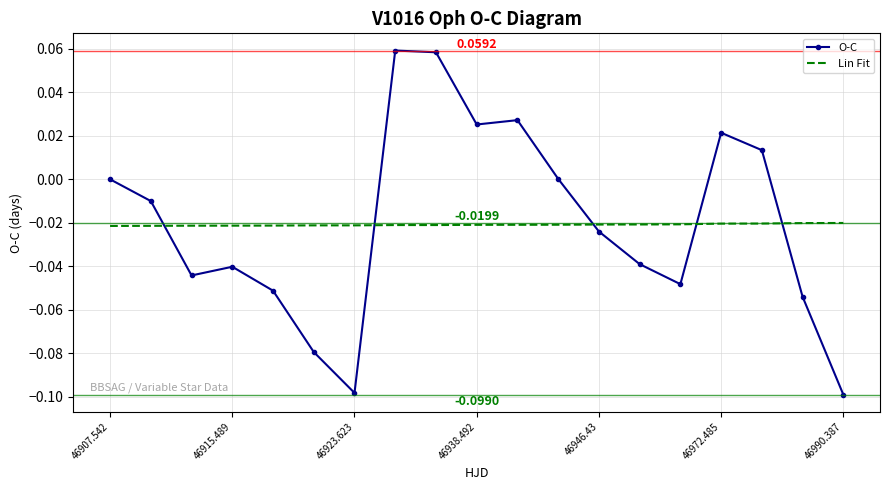

How many intersections are there between Lin Fit and O-C?

5